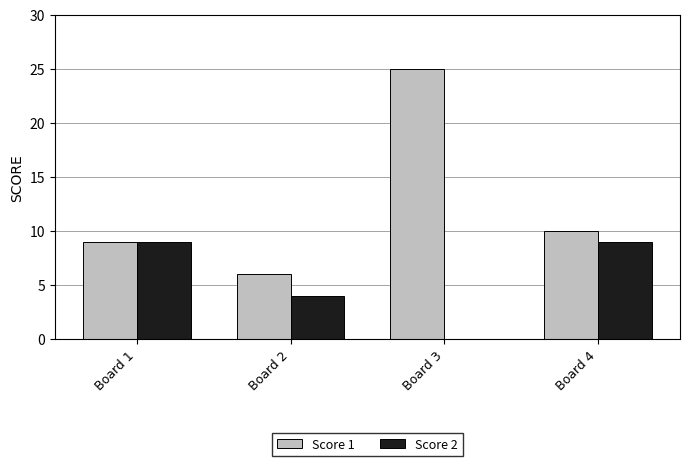

What is the maximum value shown in the chart?

25